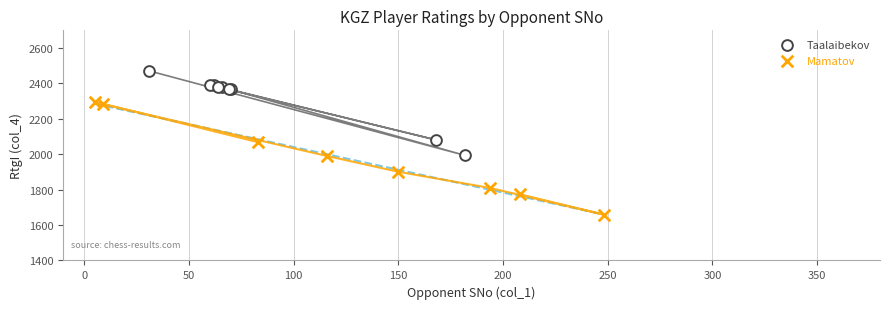

Which series has the largest Y range (max minus min)?

Mamatov